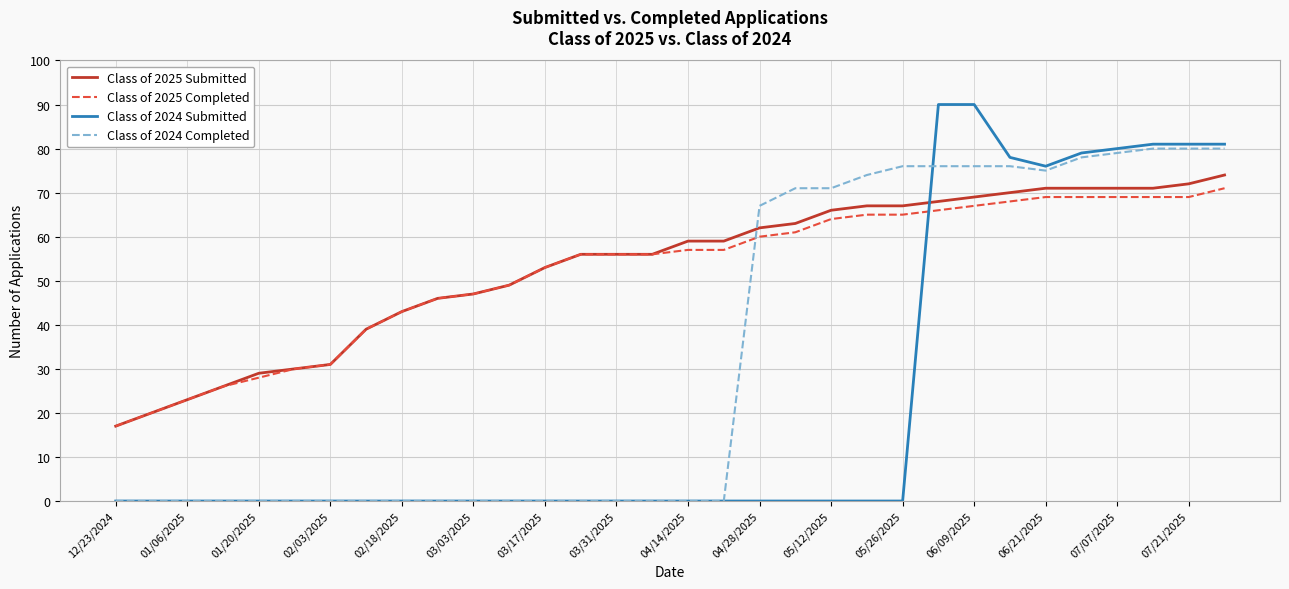

How many categories are shown in the chart?

32